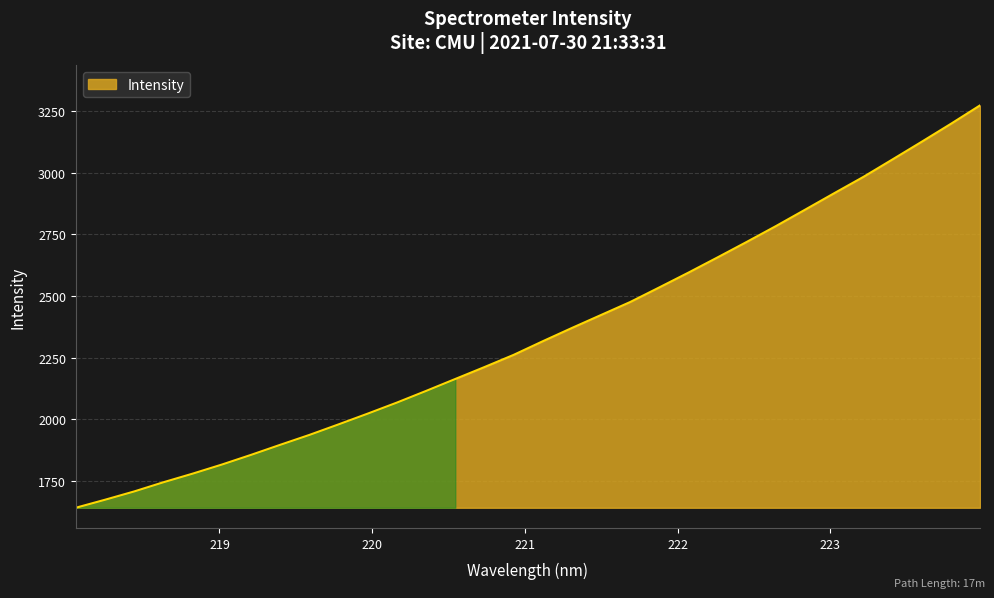

What is the minimum value shown in the chart?

1640.6